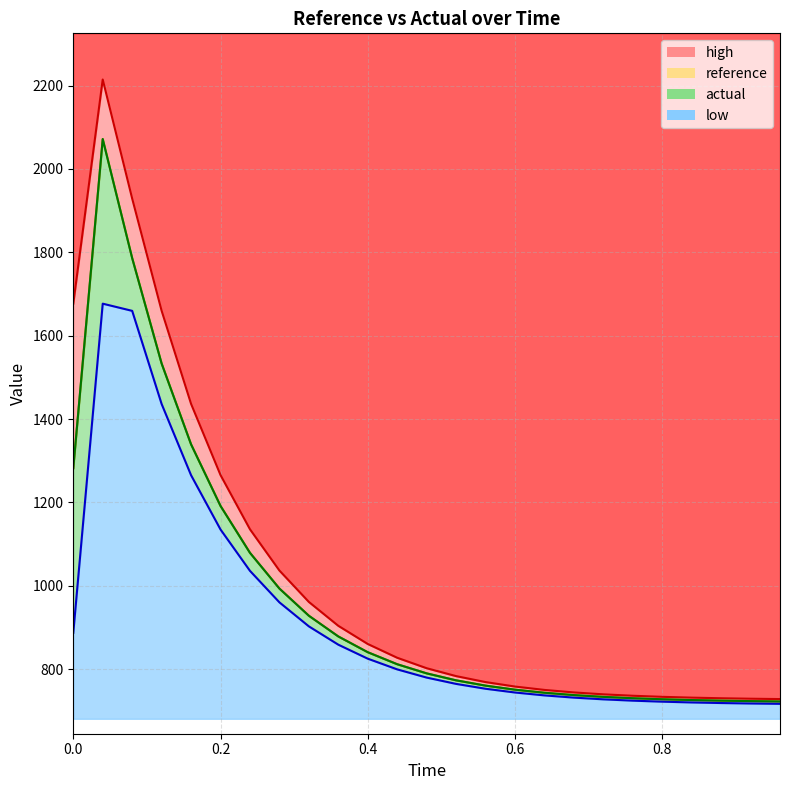

How many data points does each series have?

25